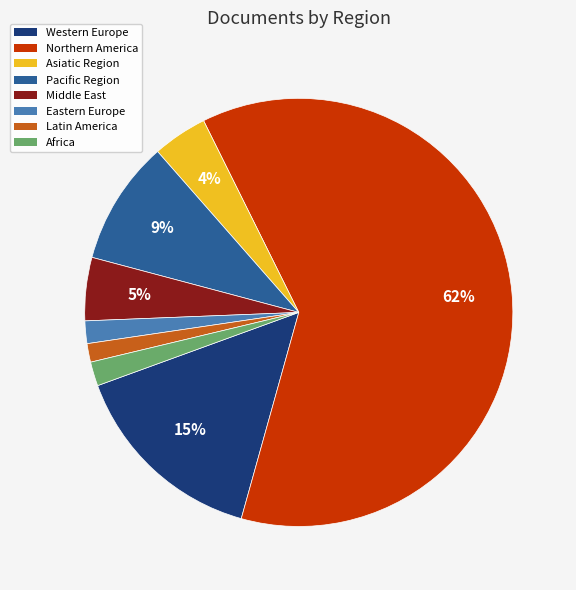

Does Middle East account for over 50% of the chart?

No